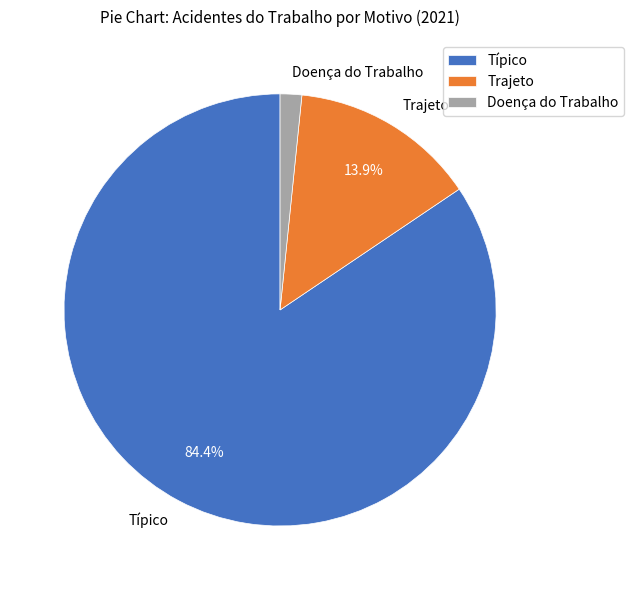

Which slice is the smallest?

Doença do Trabalho